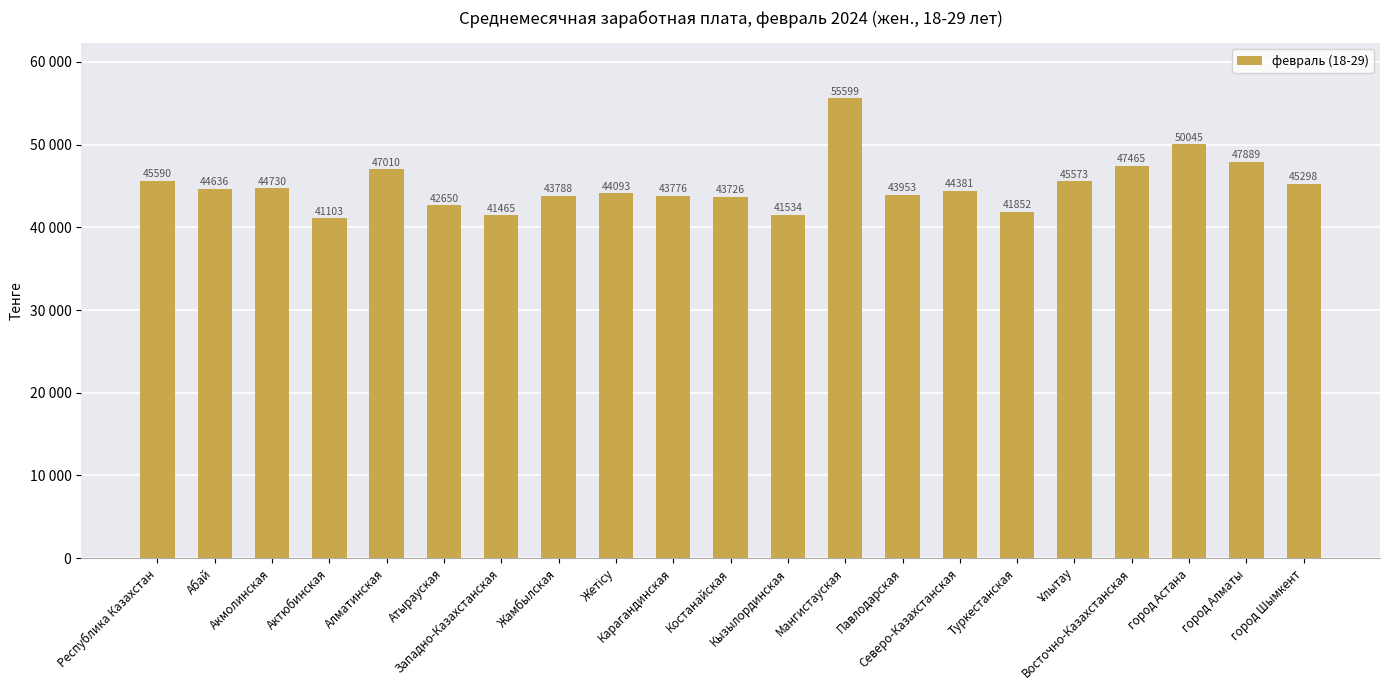

Is it true that the value at Актюбинская is 41103?

True